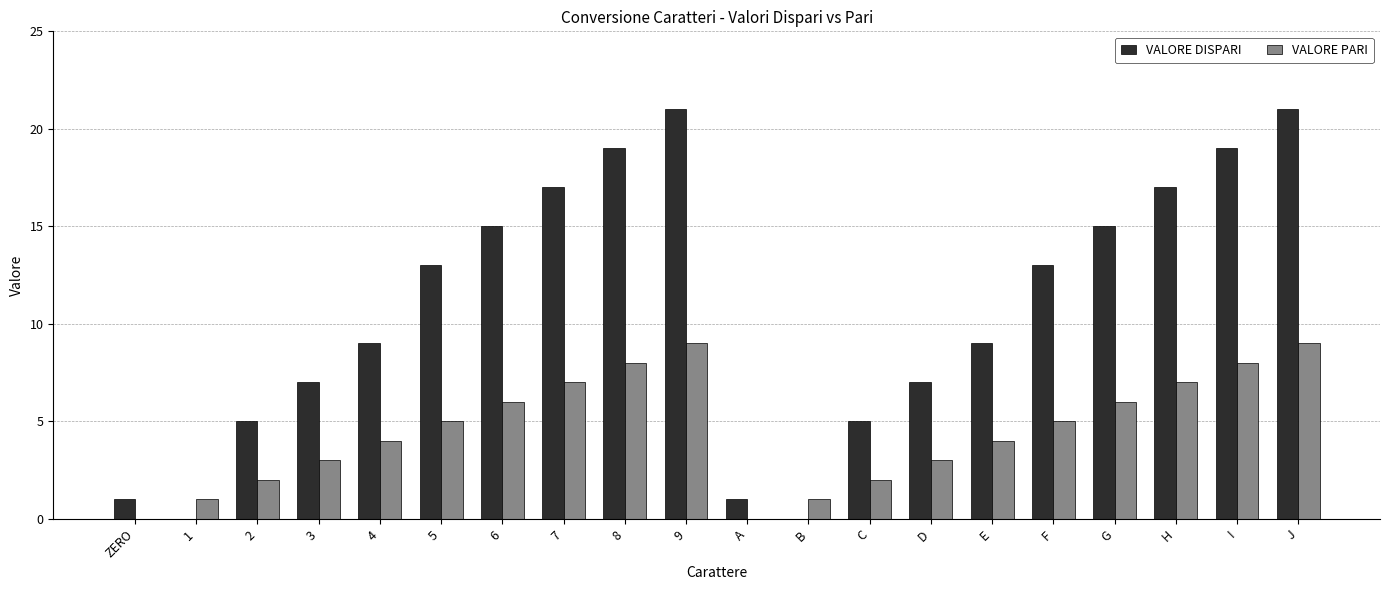

What is the highest value of the VALORE PARI series?

9